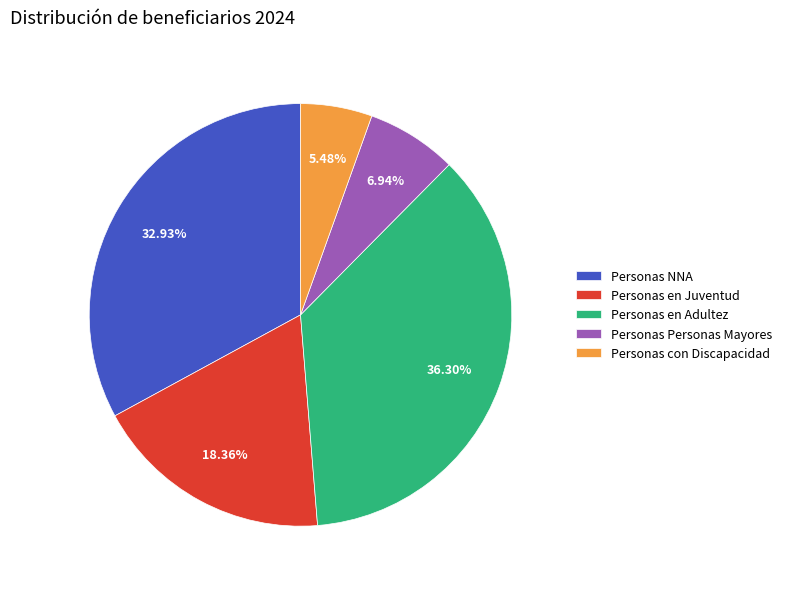

How much of the chart is everything except Personas Personas Mayores?

93.1%